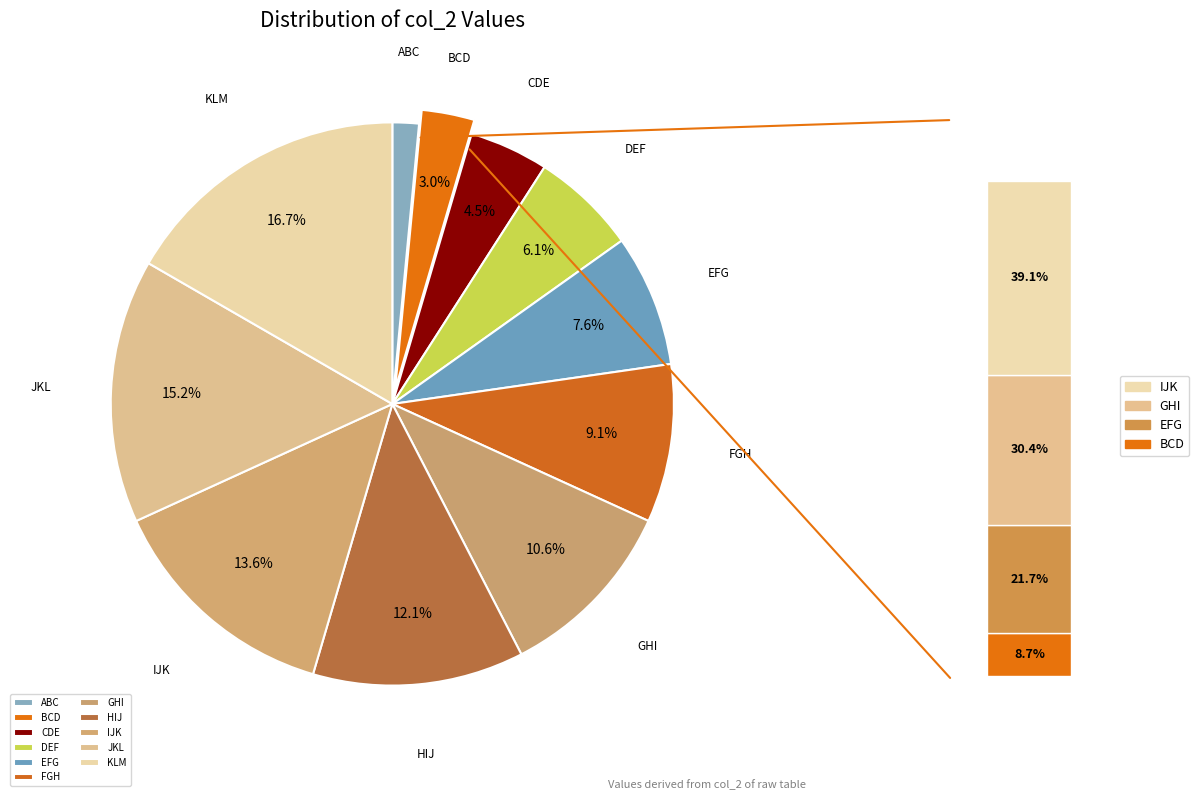

Rank the categories by value from highest to lowest.

KLM, JKL, IJK, HIJ, GHI, FGH, EFG, DEF, CDE, BCD, ABC